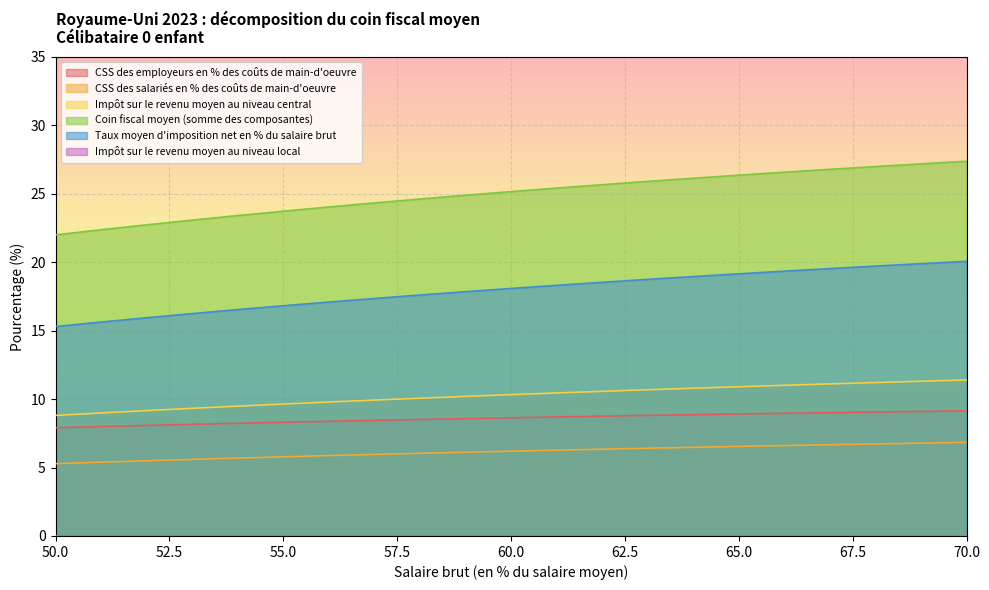

True or false: Coin fiscal moyen (somme des composantes) and Impôt sur le revenu moyen au niveau central cross at least once.

False